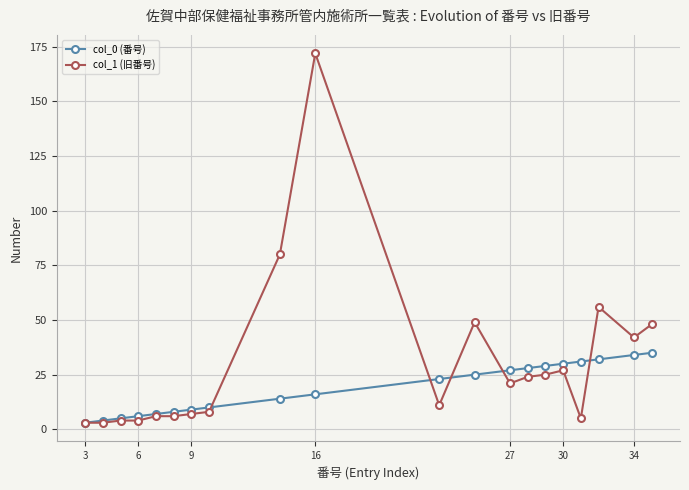

Rank the series by their maximum value, from lowest to highest.

col_0 (番号), col_1 (旧番号)